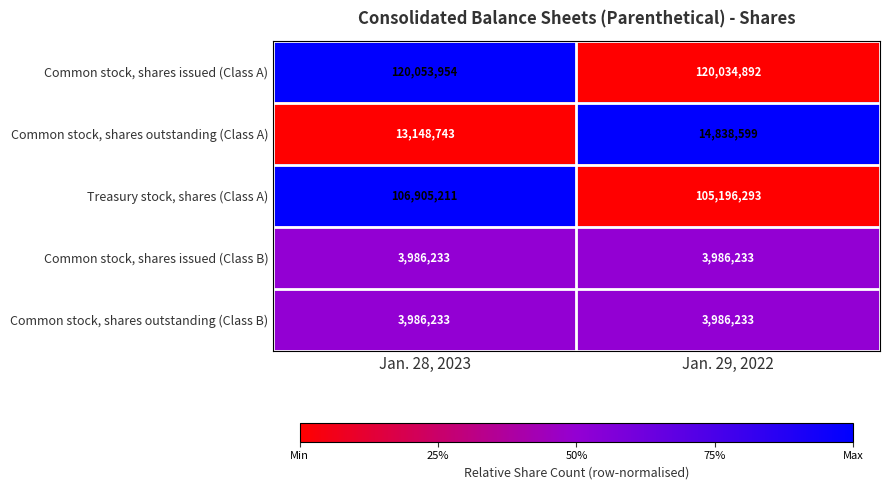

How many data points in Common stock, shares outstanding (Class A) are less than 14838599?

1